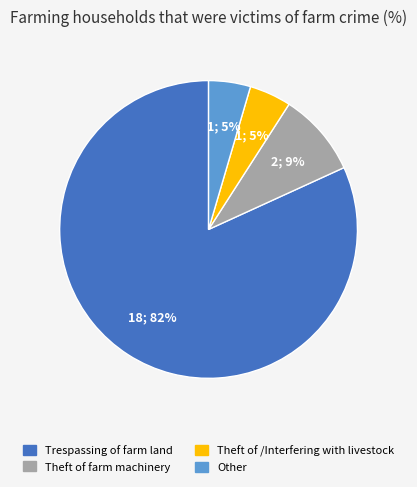

Is there a majority slice in this chart?

Yes